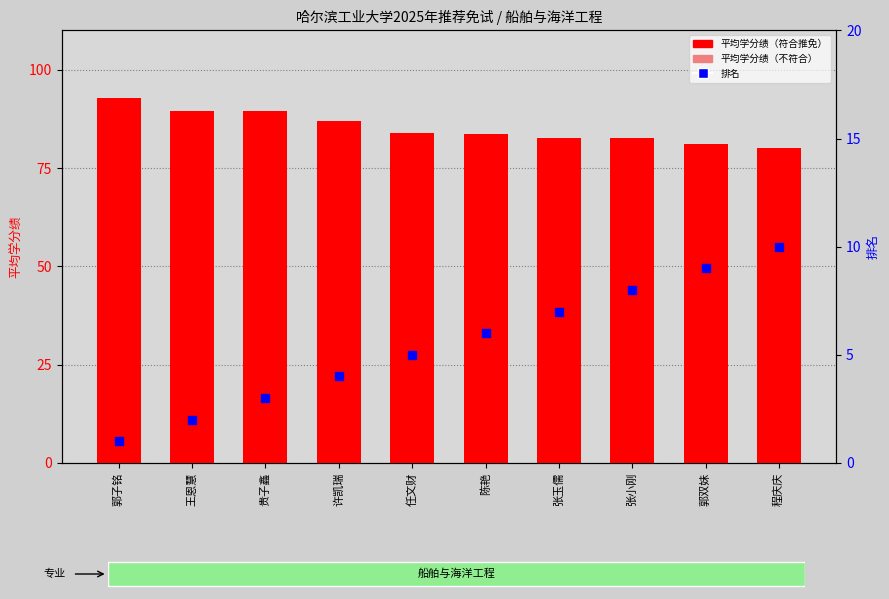

Which series contains the highest Y value?

平均学分绩